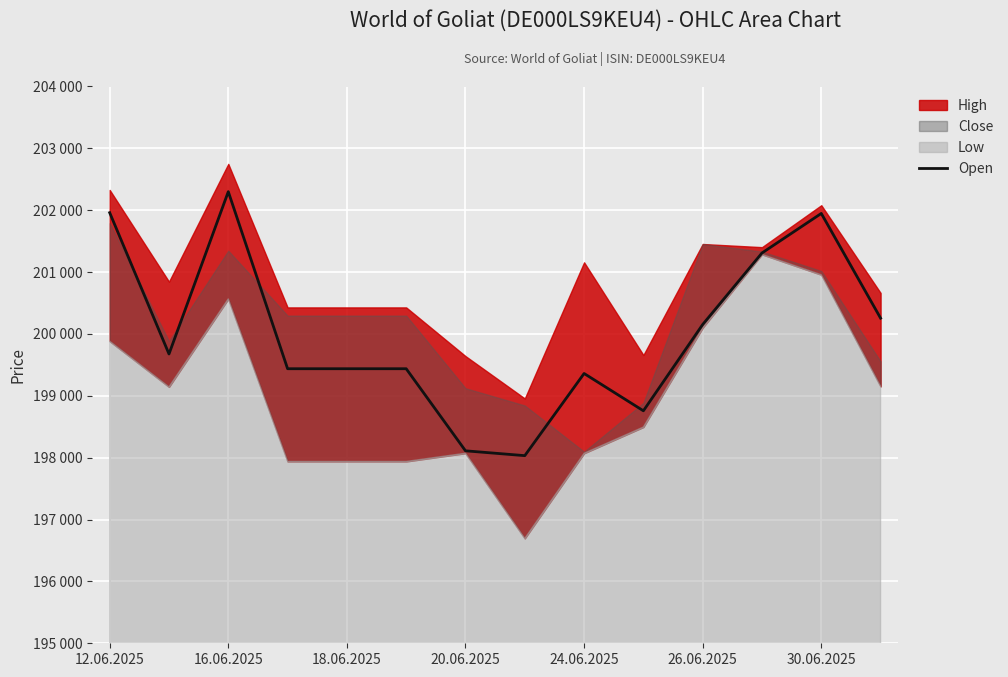

How many data points are above 199676?

6